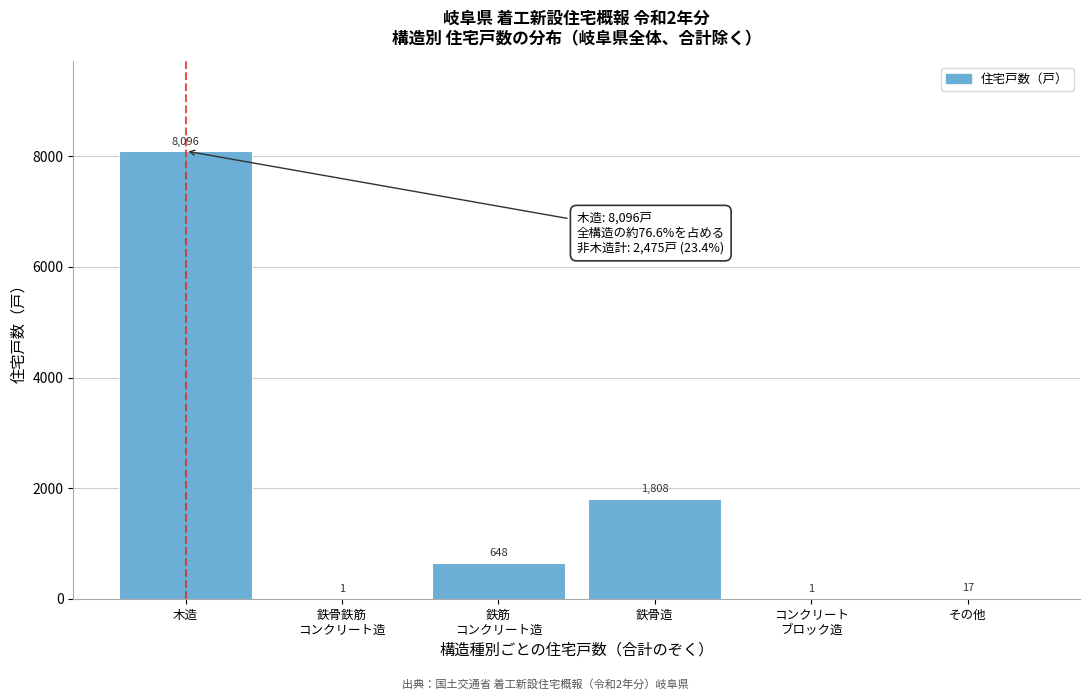

Which category has the highest value across all series?

木造